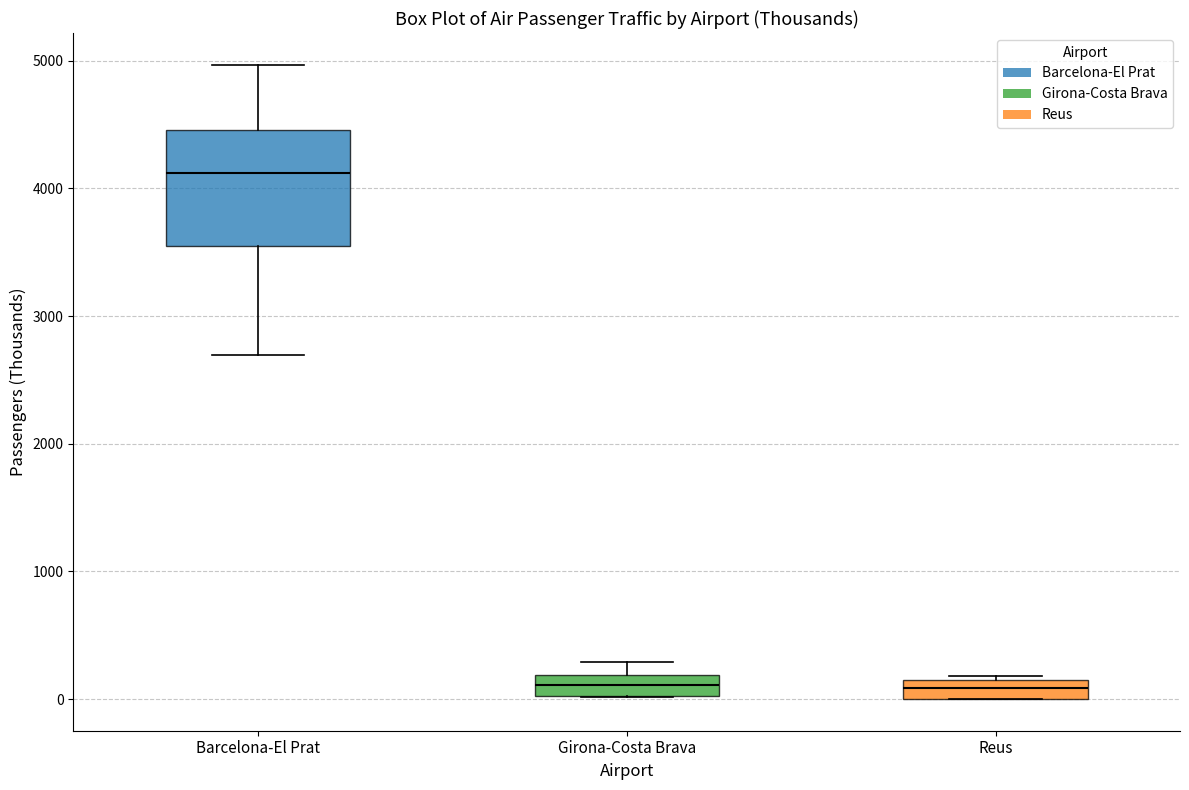

Comparing the boxes themselves (not the whiskers), which one is the tallest?

Barcelona-El Prat